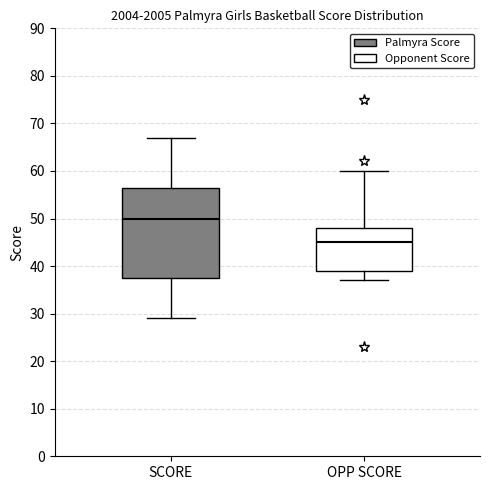

Where does the lower whisker of the box for OPP SCORE end on the y-axis? The values are not printed on the chart, so give them approximately, as read against the axis.

37